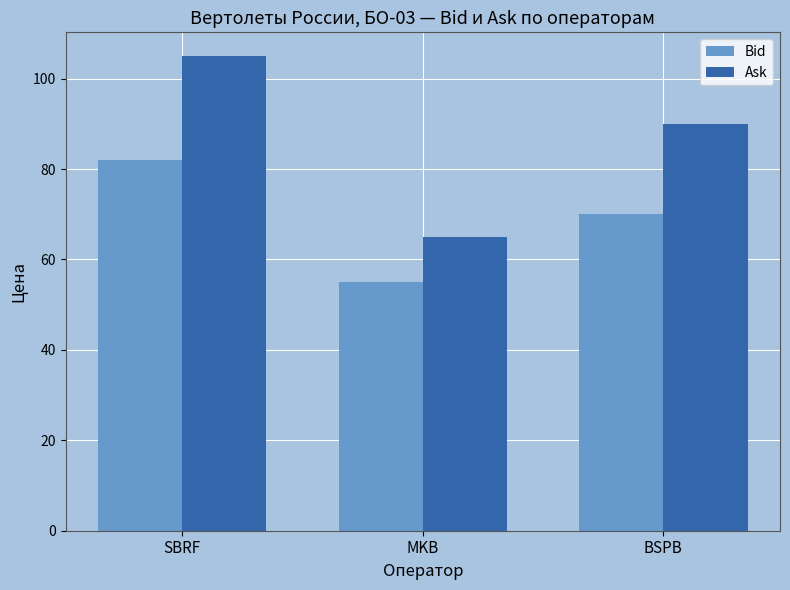

Between SBRF and BSPB, which series saw the biggest shift?

Ask